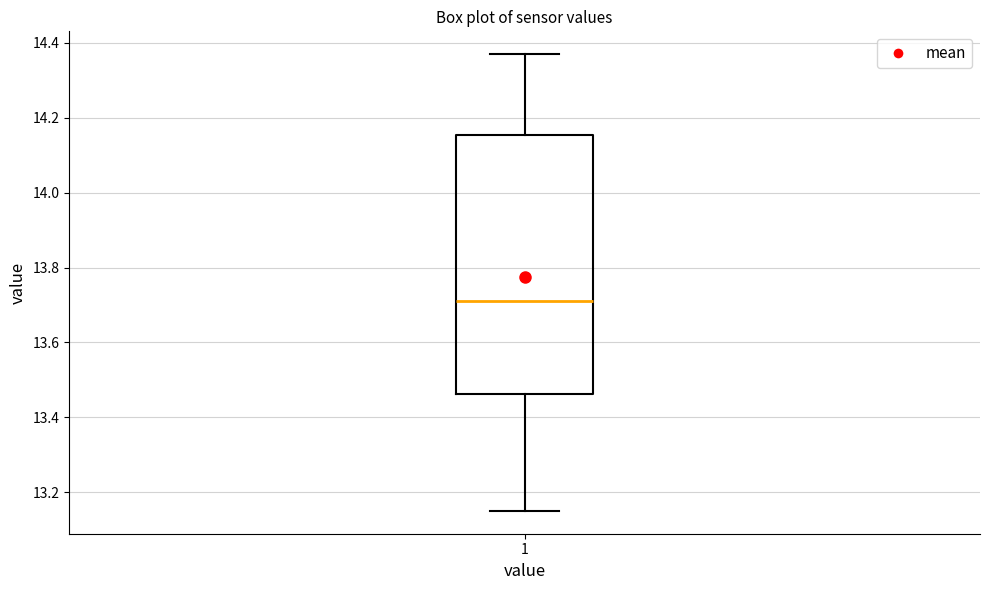

Where is the lower edge of the box at x = 1 on the y-axis? The values are not printed on the chart, so give them approximately, as read against the axis.

13.46